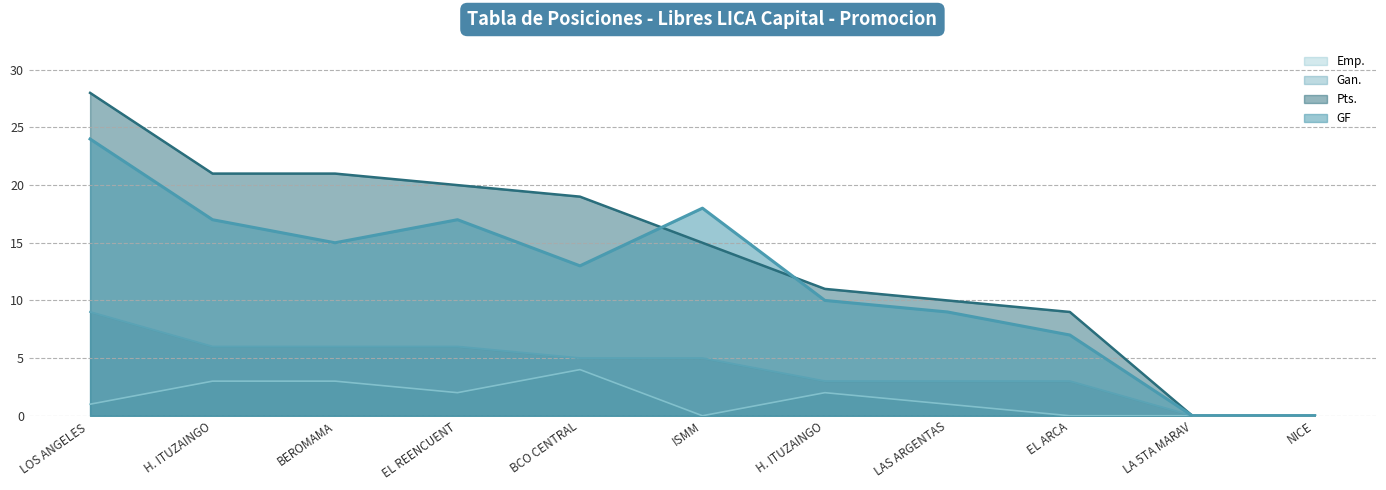

What is the label of the 7th point from the right?

BCO CENTRAL